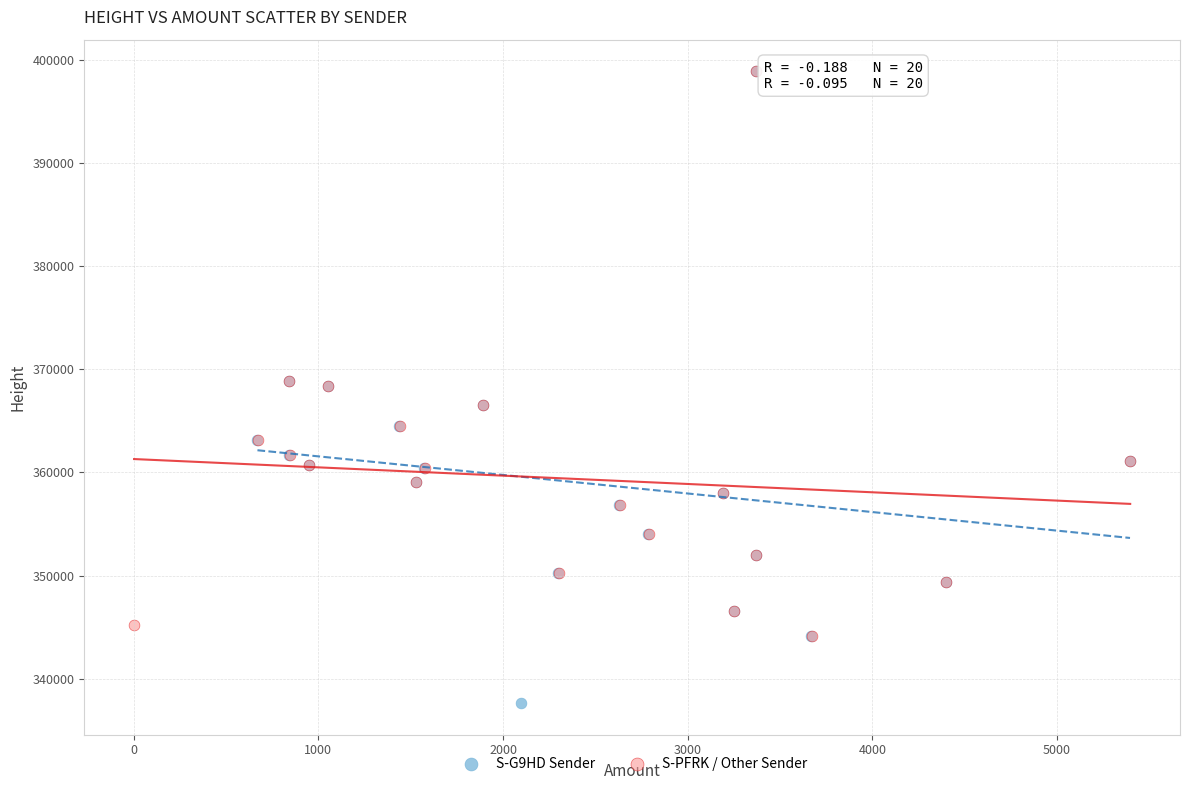

Which series has the largest Y range (max minus min)?

S-G9HD Sender